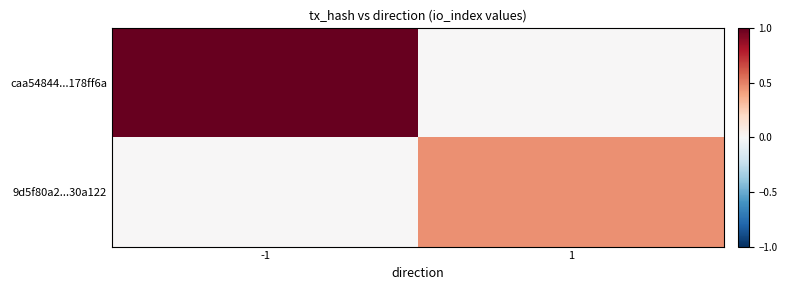

Between -1 and 1, which is larger?

-1